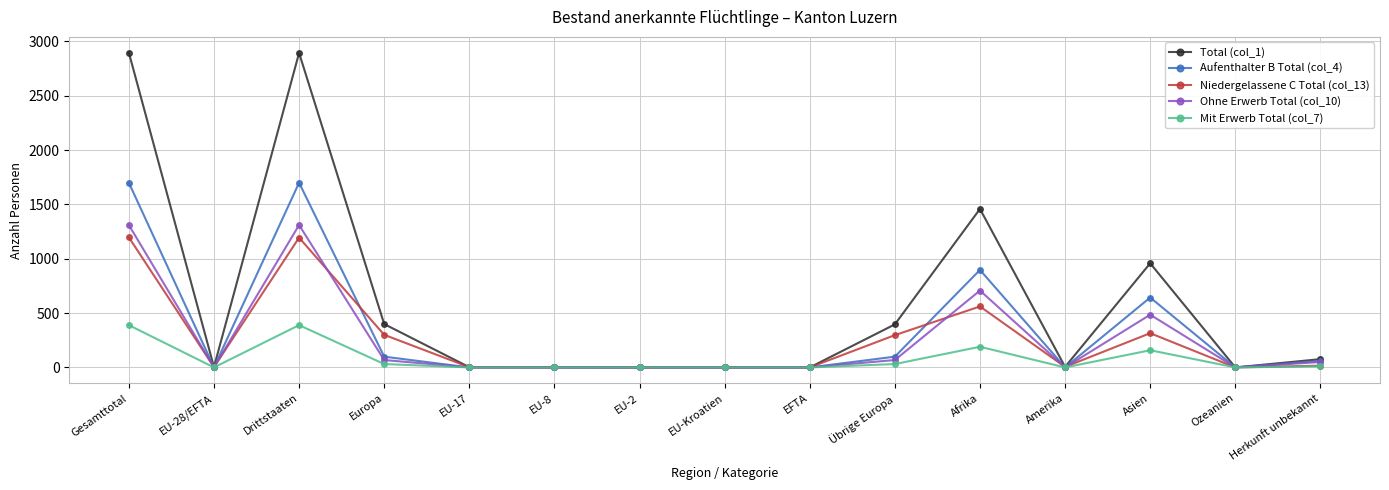

What is the total value across all series at Europa?

897